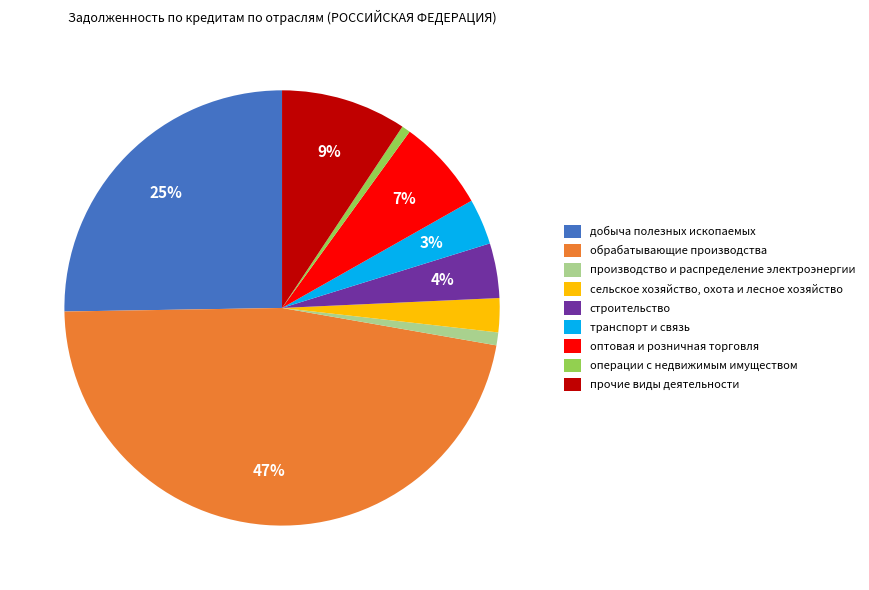

To the nearest percent, what is the difference between the largest and smallest slice percentages?

46%